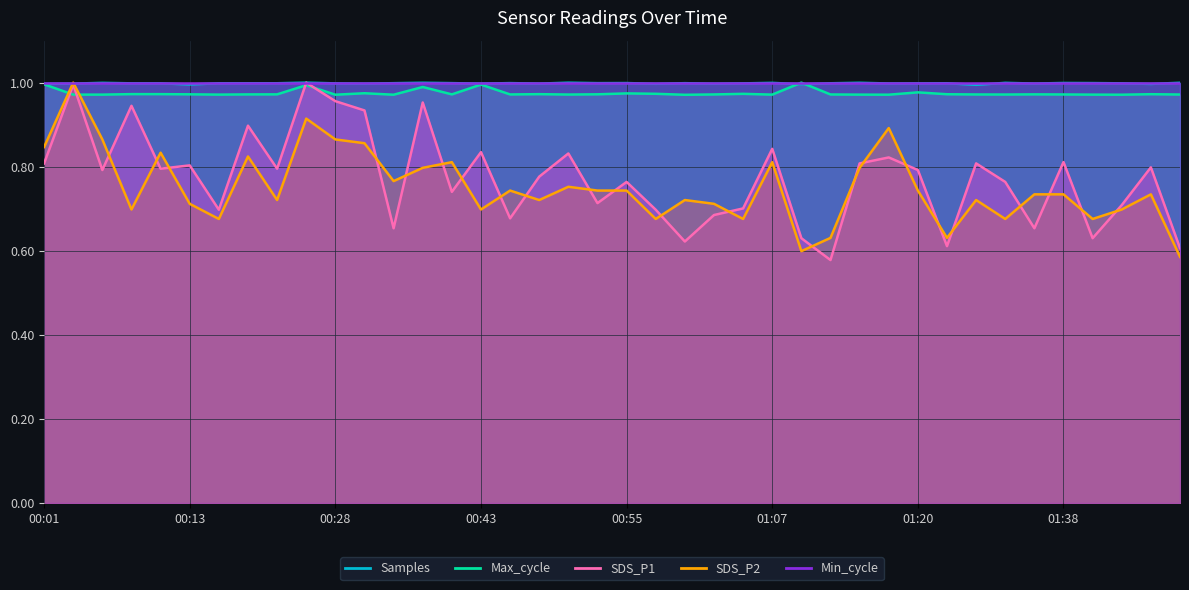

Where is SDS_P1 nearest to the value 0?

01:12